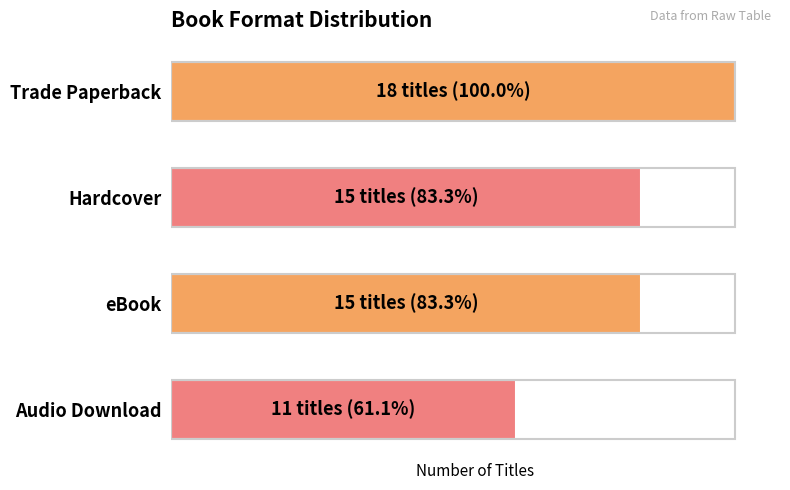

Does the chart contain any negative values?

No